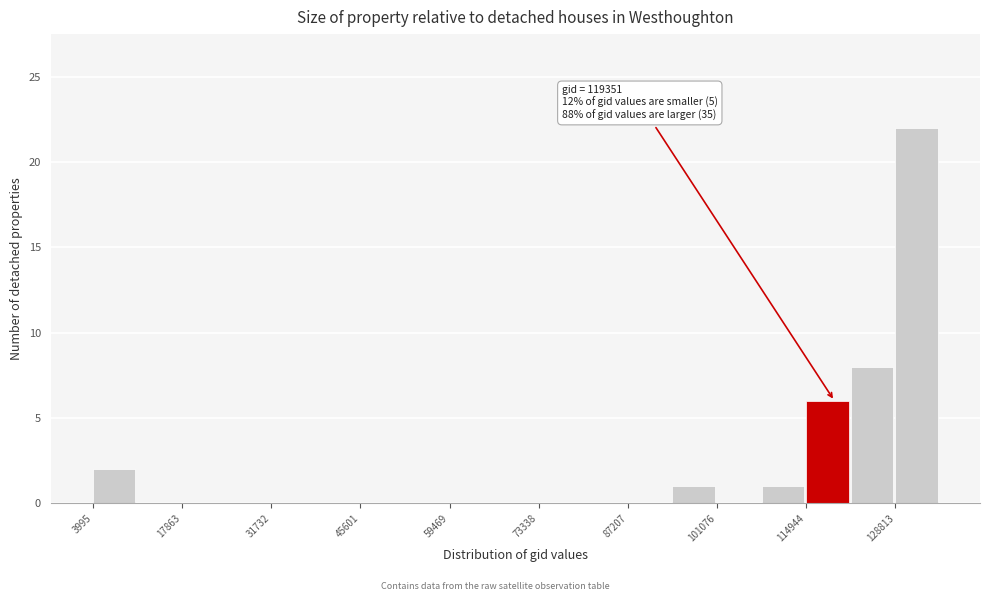

Around what value on the x-axis is the tallest bar? Give the approximate position of its centre, as read against the axis.

132000